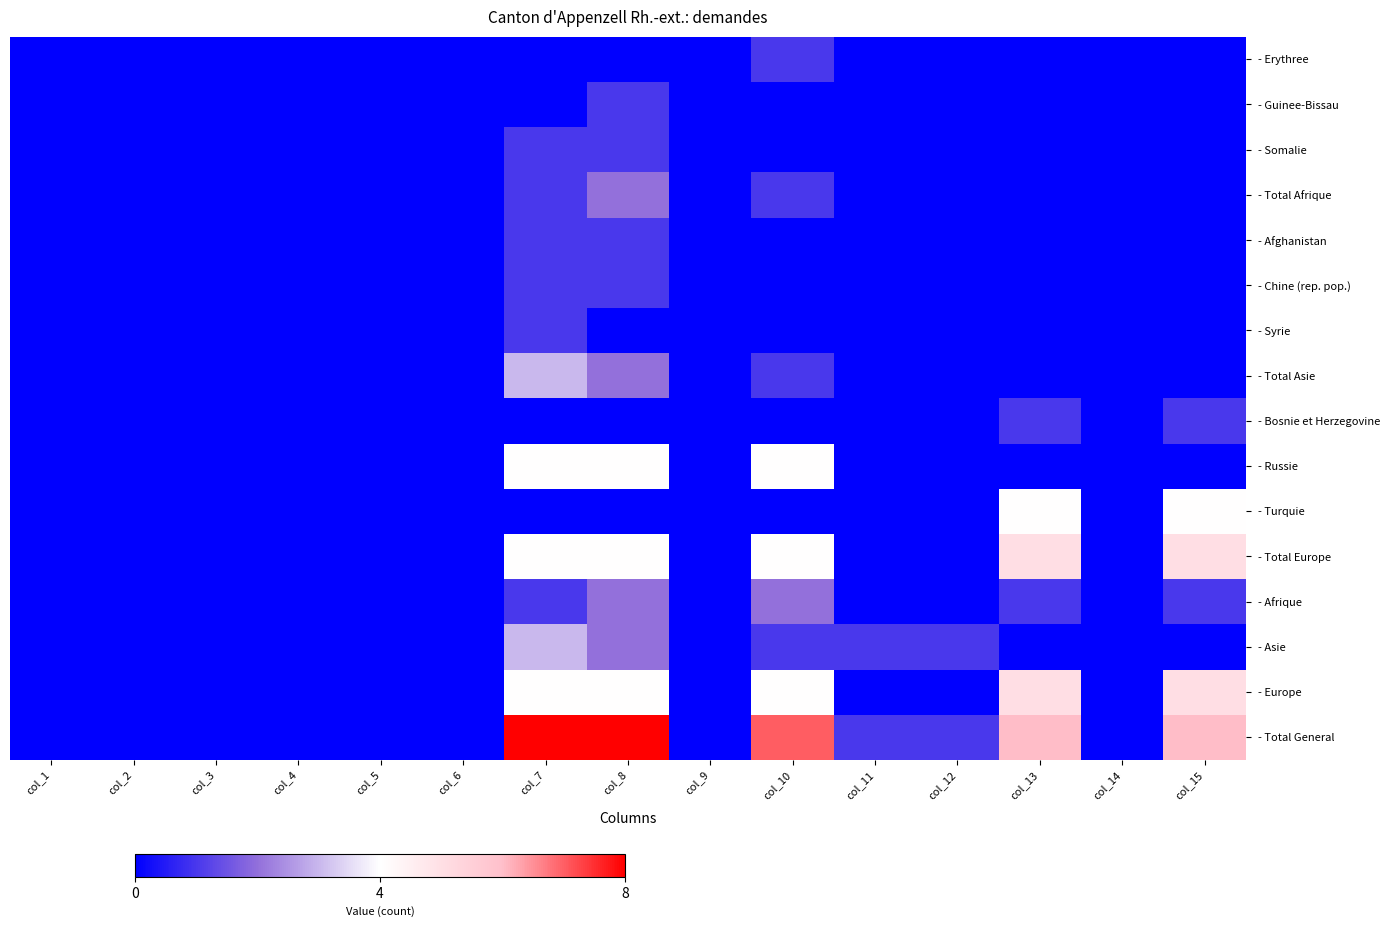

Reading left to right, extract all data points from this chart.

- Erythree: col_1=0	col_2=0	col_3=0	col_4=0	col_5=0	col_6=0	col_7=0	col_8=0	col_9=0	col_10=1	col_11=0	col_12=0	col_13=0	col_14=0	col_15=0
- Guinee-Bissau: col_1=0	col_2=0	col_3=0	col_4=0	col_5=0	col_6=0	col_7=0	col_8=1	col_9=0	col_10=0	col_11=0	col_12=0	col_13=0	col_14=0	col_15=0
- Somalie: col_1=0	col_2=0	col_3=0	col_4=0	col_5=0	col_6=0	col_7=1	col_8=1	col_9=0	col_10=0	col_11=0	col_12=0	col_13=0	col_14=0	col_15=0
- Total Afrique: col_1=0	col_2=0	col_3=0	col_4=0	col_5=0	col_6=0	col_7=1	col_8=2	col_9=0	col_10=1	col_11=0	col_12=0	col_13=0	col_14=0	col_15=0
- Afghanistan: col_1=0	col_2=0	col_3=0	col_4=0	col_5=0	col_6=0	col_7=1	col_8=1	col_9=0	col_10=0	col_11=0	col_12=0	col_13=0	col_14=0	col_15=0
- Chine (rep. pop.): col_1=0	col_2=0	col_3=0	col_4=0	col_5=0	col_6=0	col_7=1	col_8=1	col_9=0	col_10=0	col_11=0	col_12=0	col_13=0	col_14=0	col_15=0
- Syrie: col_1=0	col_2=0	col_3=0	col_4=0	col_5=0	col_6=0	col_7=1	col_8=0	col_9=0	col_10=0	col_11=0	col_12=0	col_13=0	col_14=0	col_15=0
- Total Asie: col_1=0	col_2=0	col_3=0	col_4=0	col_5=0	col_6=0	col_7=3	col_8=2	col_9=0	col_10=1	col_11=0	col_12=0	col_13=0	col_14=0	col_15=0
- Bosnie et Herzegovine: col_1=0	col_2=0	col_3=0	col_4=0	col_5=0	col_6=0	col_7=0	col_8=0	col_9=0	col_10=0	col_11=0	col_12=0	col_13=1	col_14=0	col_15=1
- Russie: col_1=0	col_2=0	col_3=0	col_4=0	col_5=0	col_6=0	col_7=4	col_8=4	col_9=0	col_10=4	col_11=0	col_12=0	col_13=0	col_14=0	col_15=0
- Turquie: col_1=0	col_2=0	col_3=0	col_4=0	col_5=0	col_6=0	col_7=0	col_8=0	col_9=0	col_10=0	col_11=0	col_12=0	col_13=4	col_14=0	col_15=4
- Total Europe: col_1=0	col_2=0	col_3=0	col_4=0	col_5=0	col_6=0	col_7=4	col_8=4	col_9=0	col_10=4	col_11=0	col_12=0	col_13=5	col_14=0	col_15=5
- Afrique: col_1=0	col_2=0	col_3=0	col_4=0	col_5=0	col_6=0	col_7=1	col_8=2	col_9=0	col_10=2	col_11=0	col_12=0	col_13=1	col_14=0	col_15=1
- Asie: col_1=0	col_2=0	col_3=0	col_4=0	col_5=0	col_6=0	col_7=3	col_8=2	col_9=0	col_10=1	col_11=1	col_12=1	col_13=0	col_14=0	col_15=0
- Europe: col_1=0	col_2=0	col_3=0	col_4=0	col_5=0	col_6=0	col_7=4	col_8=4	col_9=0	col_10=4	col_11=0	col_12=0	col_13=5	col_14=0	col_15=5
- Total General: col_1=0	col_2=0	col_3=0	col_4=0	col_5=0	col_6=0	col_7=8	col_8=8	col_9=0	col_10=7	col_11=1	col_12=1	col_13=6	col_14=0	col_15=6